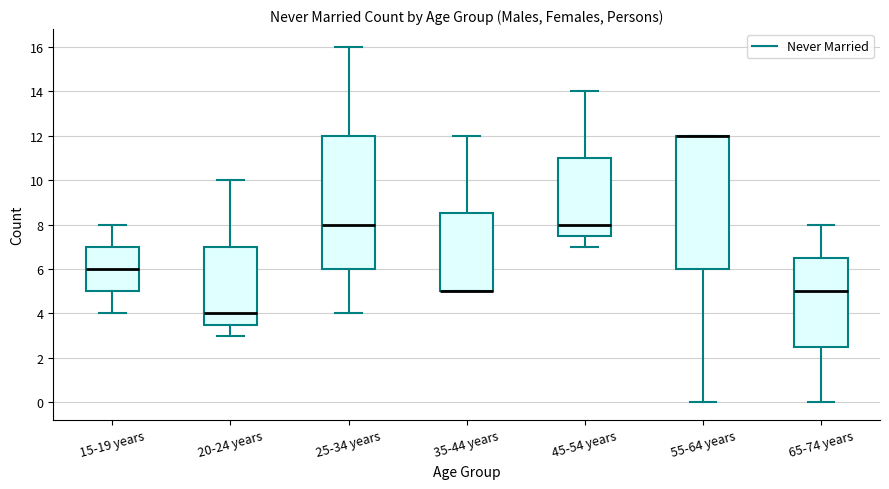

Reading left to right, transcribe this box plot: for each box, give where its median line is, the range the box spans, and where its two whiskers end, as read against the y-axis. The values are not printed on the chart, so give them approximately, as read against the axis.

15-19 years: median 6.0, box 5.0 to 7.0, whiskers 4.0 to 8.0
20-24 years: median 4.0, box 3.6 to 7.0, whiskers 3.0 to 10.0
25-34 years: median 8.0, box 6.0 to 12.0, whiskers 4.0 to 16.0
35-44 years: median 5.0 (drawn on the box's lower edge), box 5.0 to 8.6, whiskers 5.0 to 12.0
45-54 years: median 8.0, box 7.6 to 11.0, whiskers 7.0 to 14.0
55-64 years: median 12.0 (drawn on the box's upper edge), box 6.0 to 12.0, whiskers 0.0 to 12.0
65-74 years: median 5.0, box 2.6 to 6.6, whiskers 0.0 to 8.0